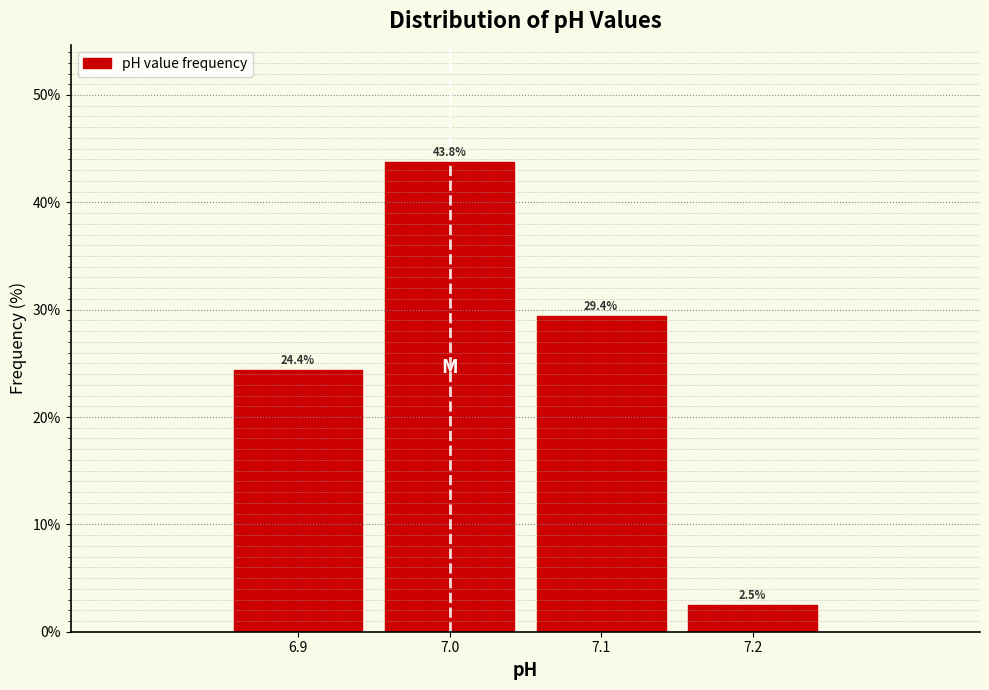

Over which range of the x-axis is the bar tallest?

6.95 to 7.05